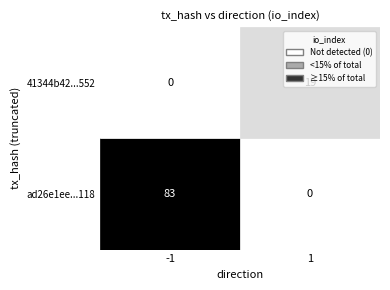

Reading left to right, transcribe all the data shown in this chart.

ad26e1ee59c2996910179ca583772ad7a2fd118: direction=-1	io_index=83
41344b420c2bdf253efdc7ac1e7458f04bed552: direction=1	io_index=19